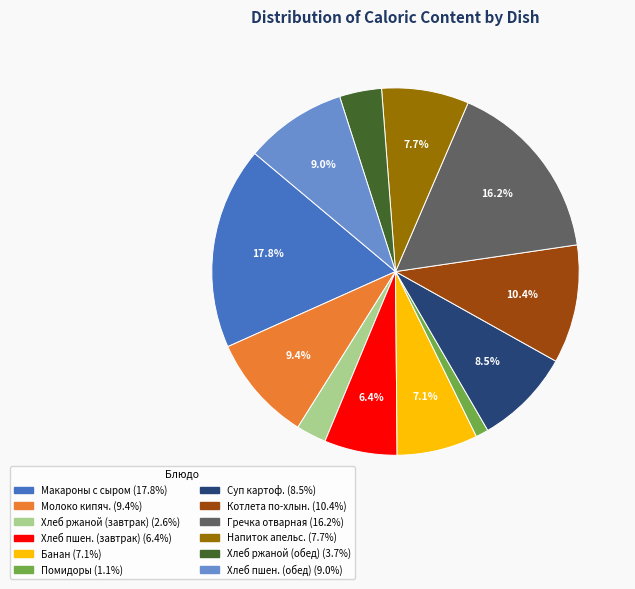

Is there any slice that represents more than half of the pie?

No